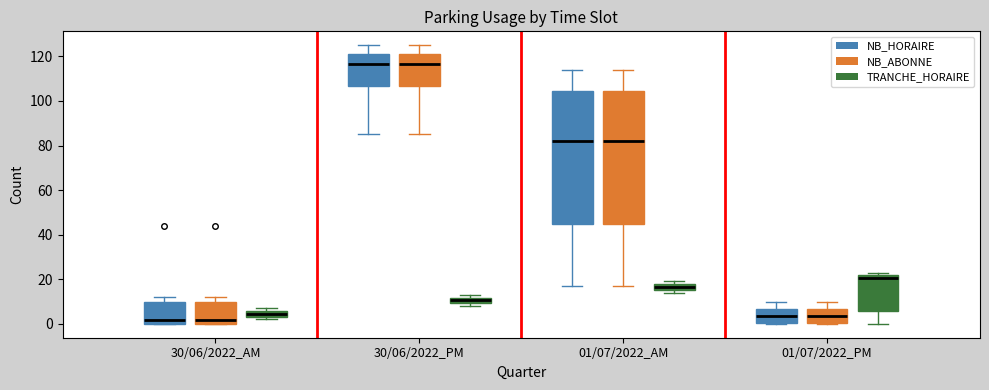

Where does the lower whisker of the box for 30/06/2022_PM (NB_ABONNE) end on the y-axis? The values are not printed on the chart, so give them approximately, as read against the axis.

86